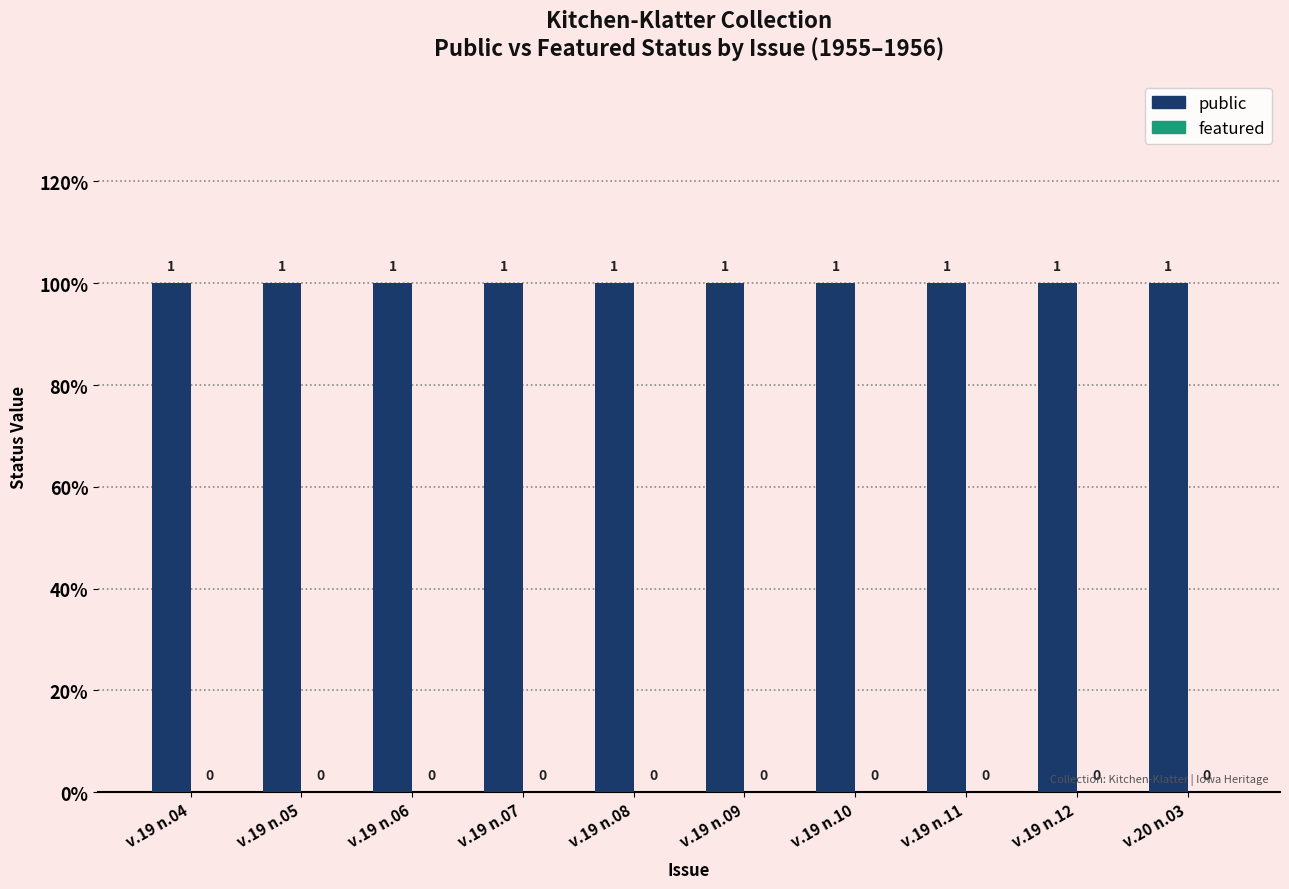

Which series has the largest range (max minus min)?

public